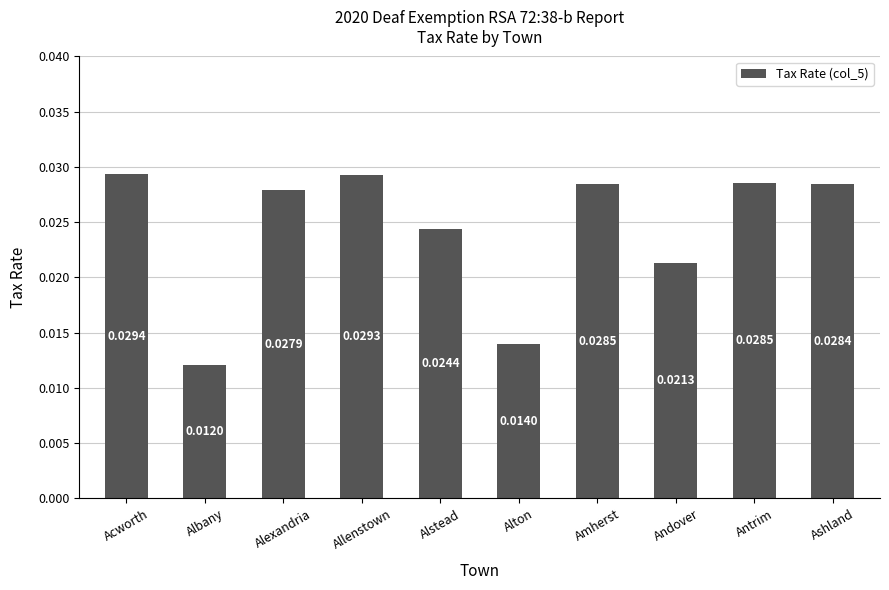

What is the label of the 4th bar from the right?

Amherst